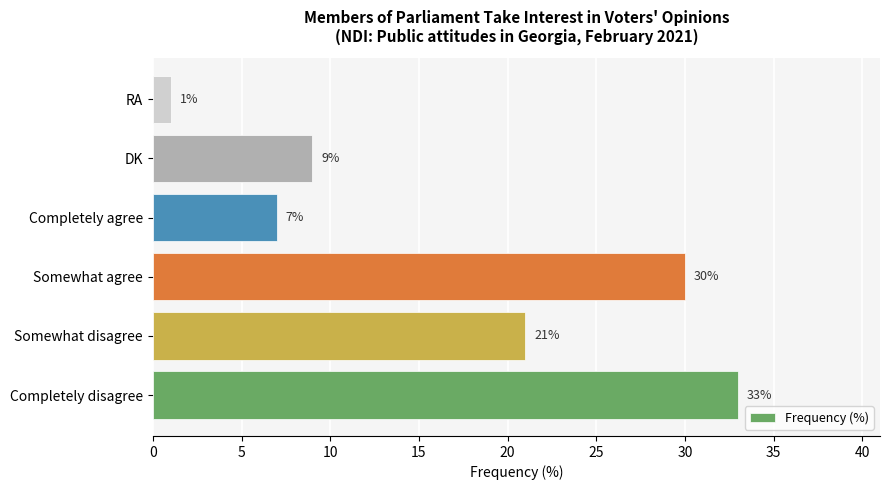

Reading bottom to top, what are all the values shown in this chart?

33	21	30	7	9	1